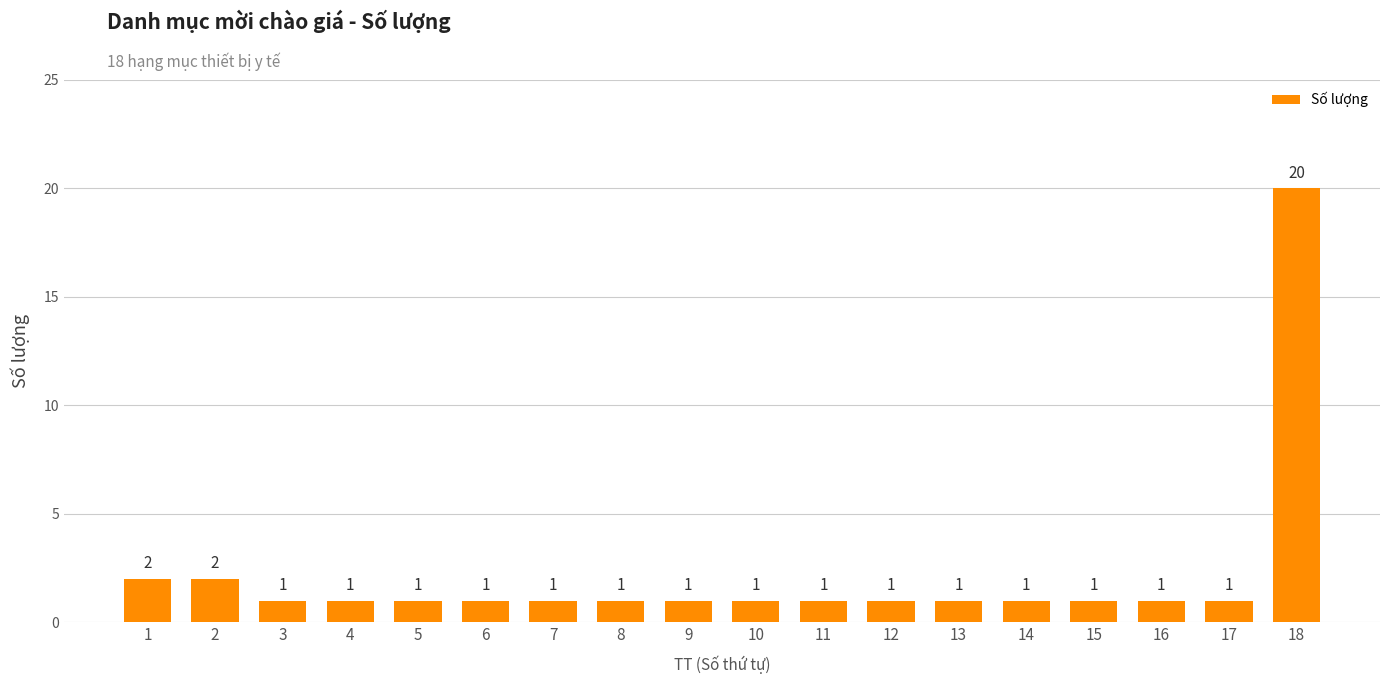

The value at 16 is 1. True or false?

True